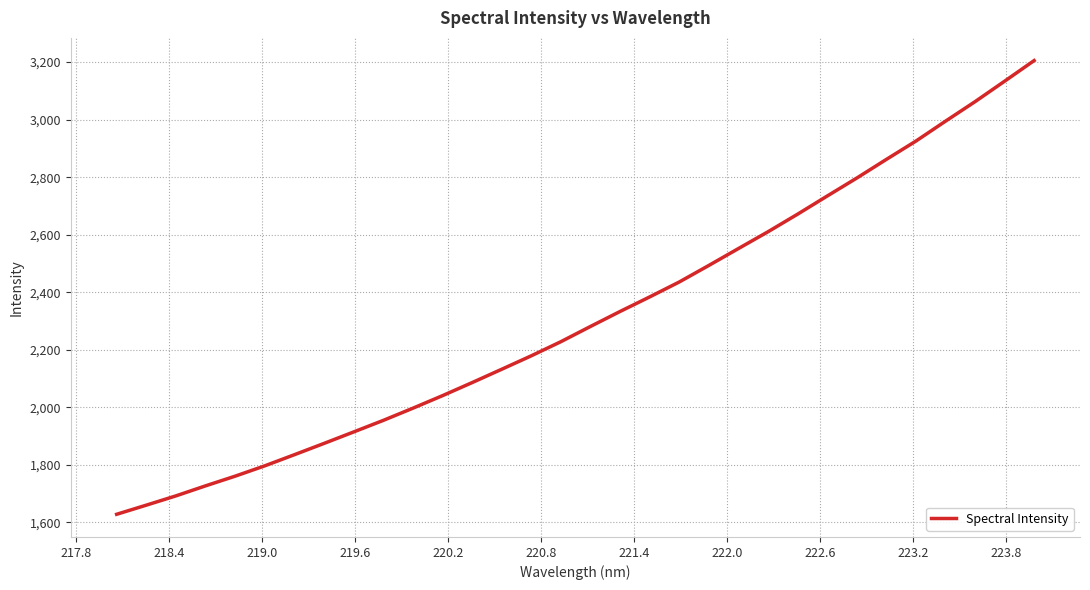

What is the difference between the maximum and minimum values?

1577.9